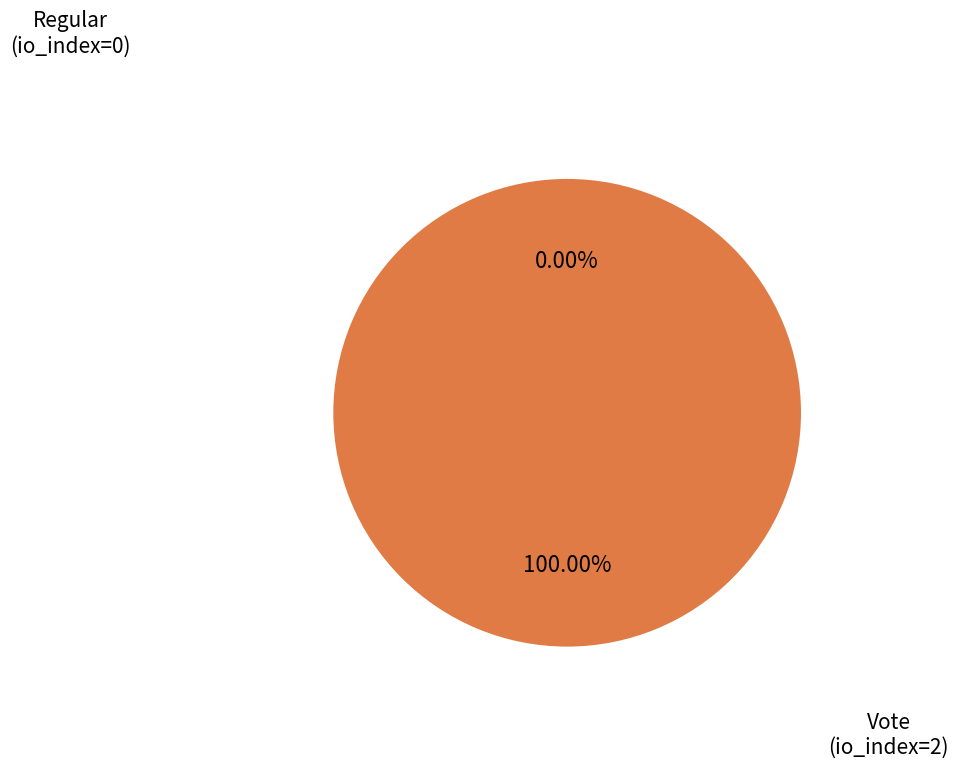

Is Regular (io_index=0) the majority of the pie?

No